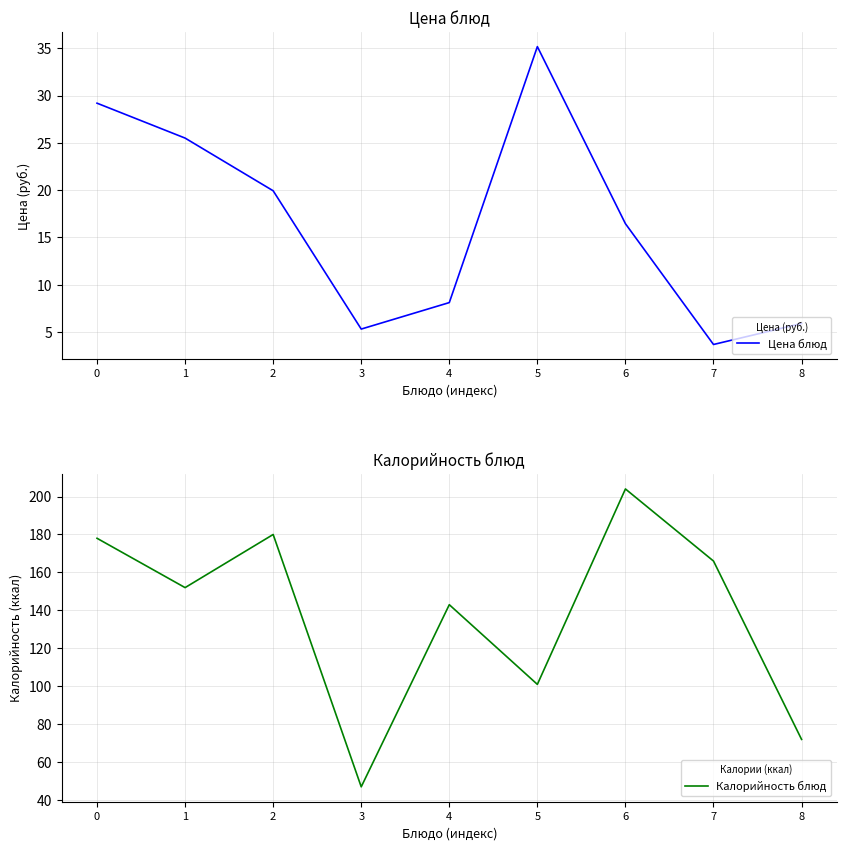

Is the value of Калорийность блюд at 1 greater than the value of Цена блюд at 1?

Yes